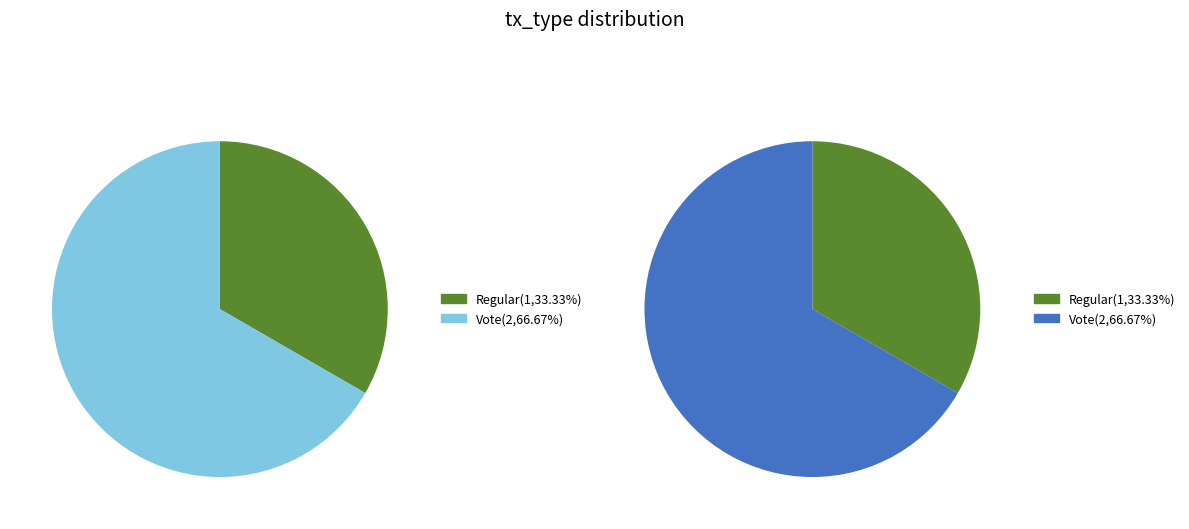

Is the sum of Vote and Regular greater than half?

Yes